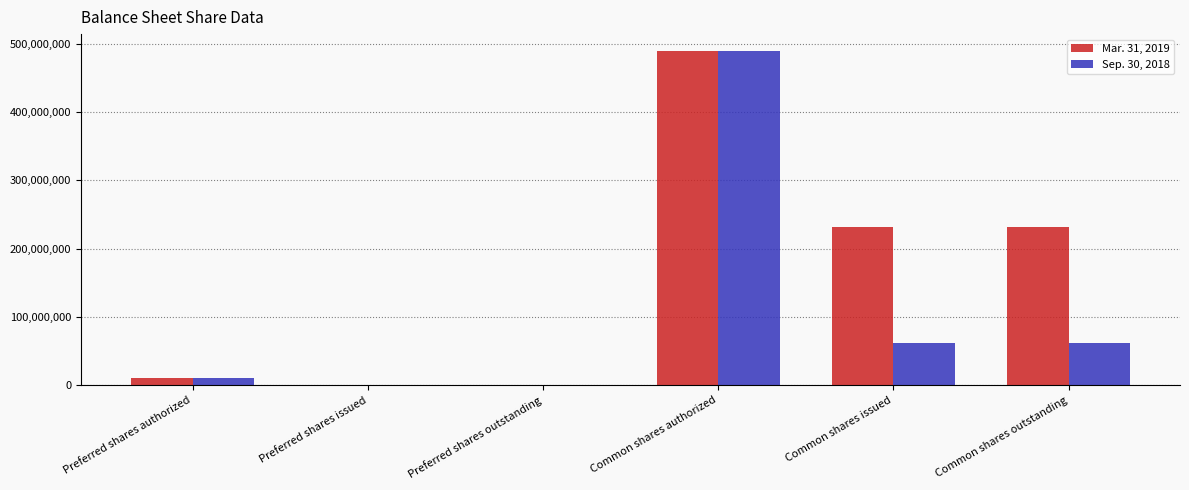

How many categories are shown in the chart?

6